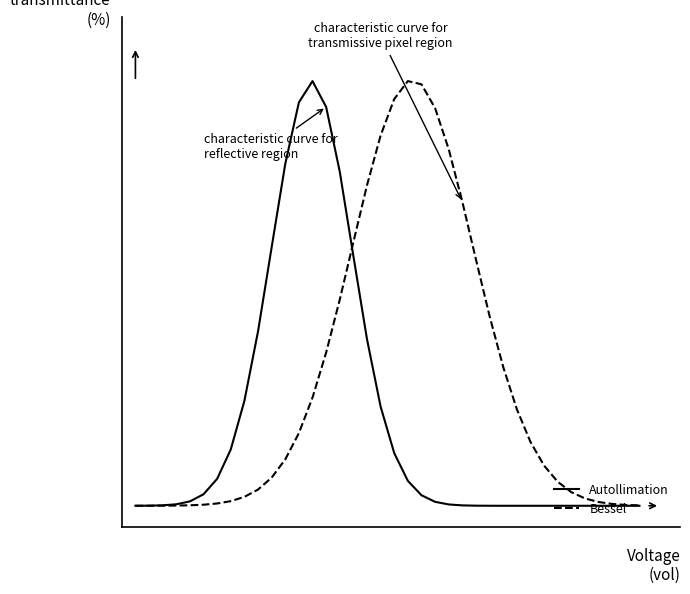

Does the chart display data point markers on the line(s)?

No